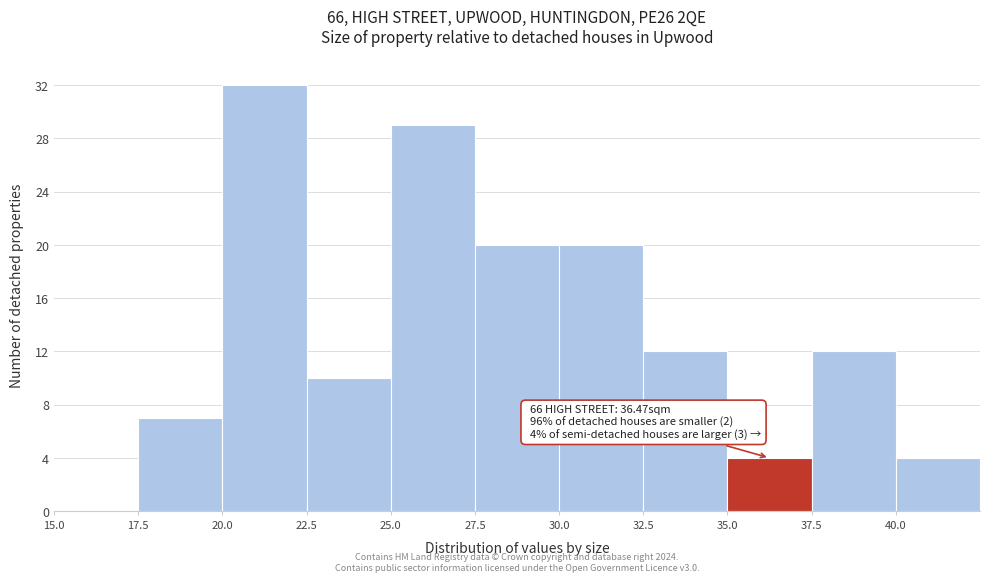

Which range on the x-axis has the tallest bar?

20.0 to 22.5